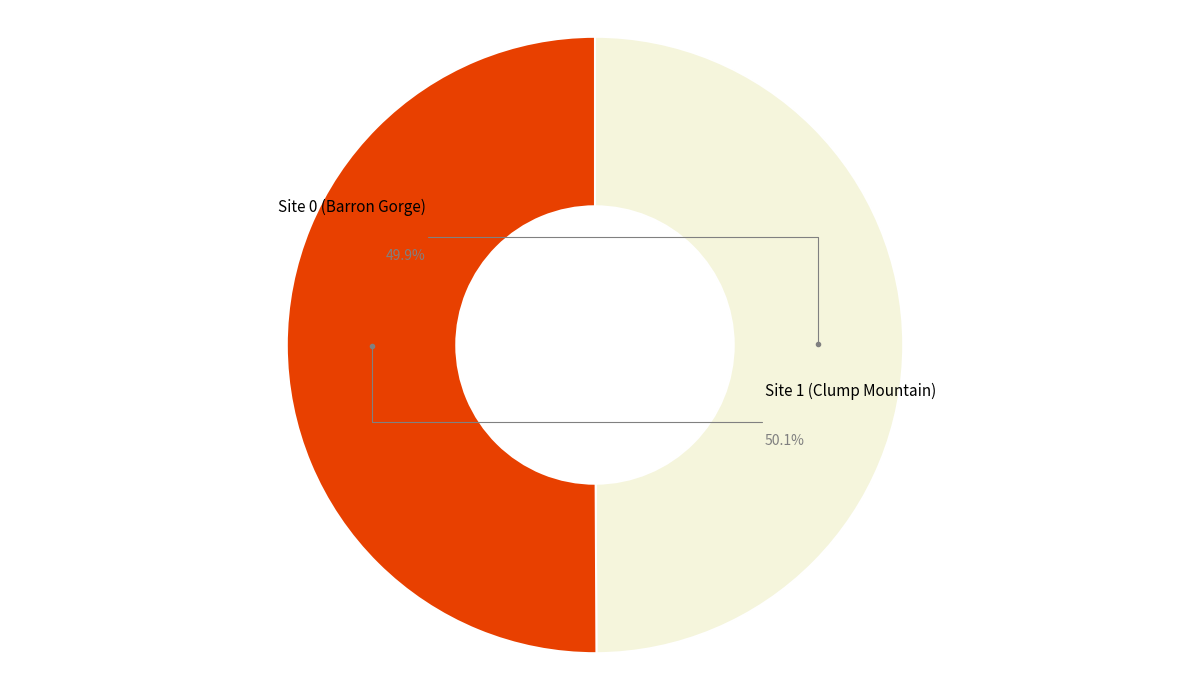

Which category has the smallest portion of the pie?

Site 0 (Barron Gorge)